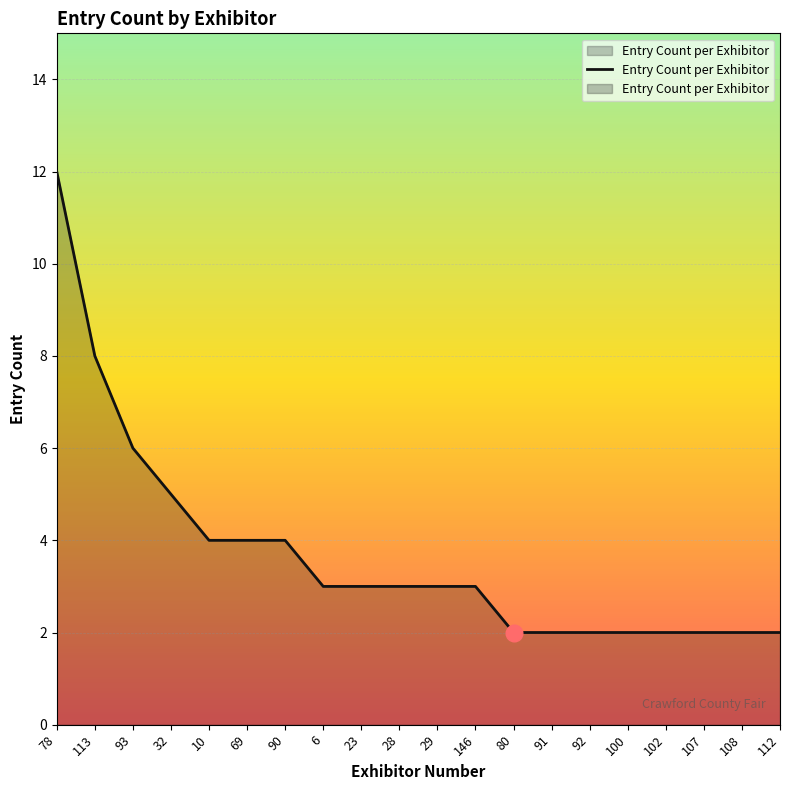

Reading right to left, transcribe all the data shown in this chart.

112=2	108=2	107=2	102=2	100=2	92=2	91=2	80=2	146=3	29=3	28=3	23=3	6=3	90=4	69=4	10=4	32=5	93=6	113=8	78=12